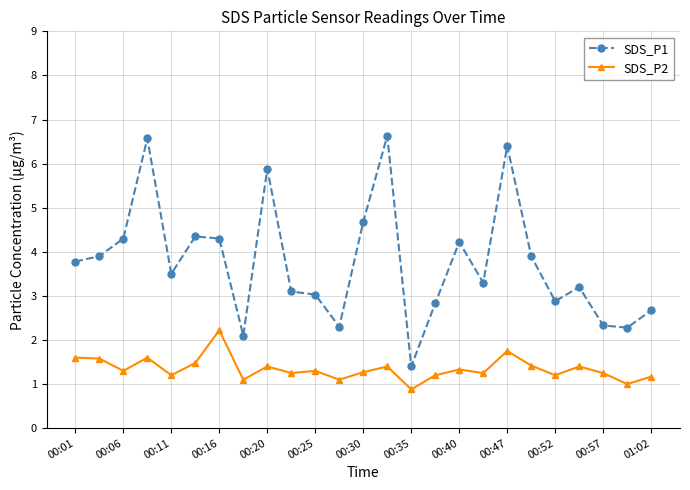

True or false: SDS_P1 and SDS_P2 intersect in this chart.

False